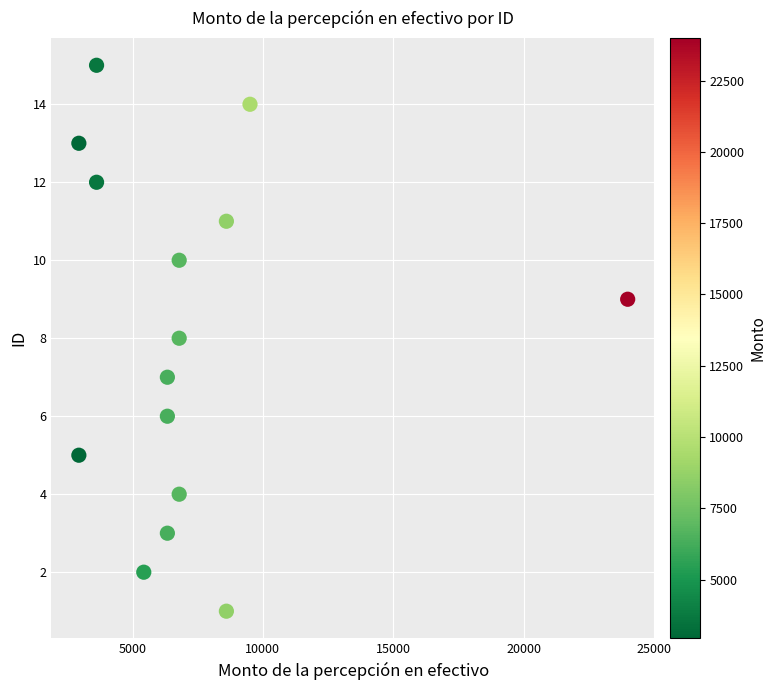

What is the range of Y values (max minus min)?

14